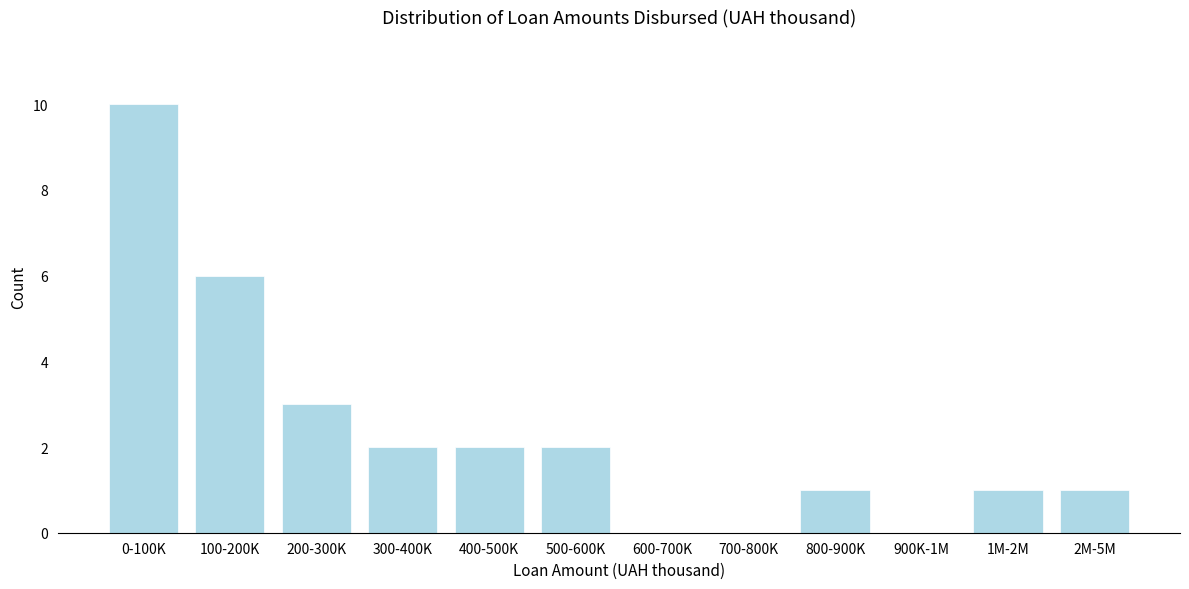

Reading left to right, list all the values displayed in this chart.

0-100K=10	100-200K=6	200-300K=3	300-400K=2	400-500K=2	500-600K=2	600-700K=0	700-800K=0	800-900K=1	900K-1M=0	1M-2M=1	2M-5M=1